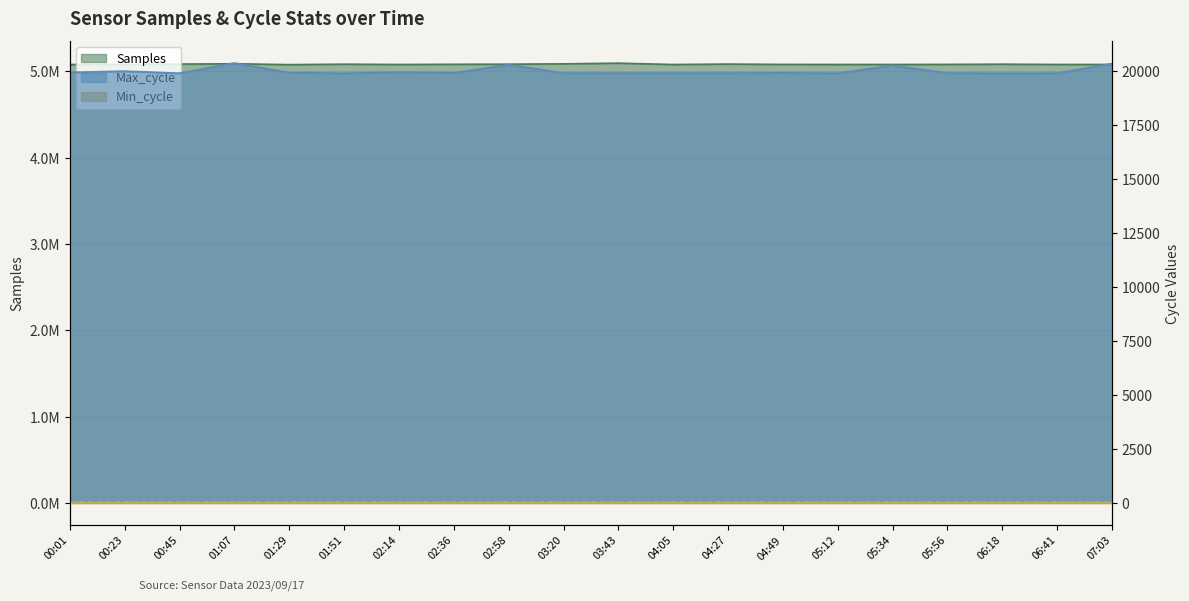

True or false: Samples and Max_cycle intersect in this chart.

False